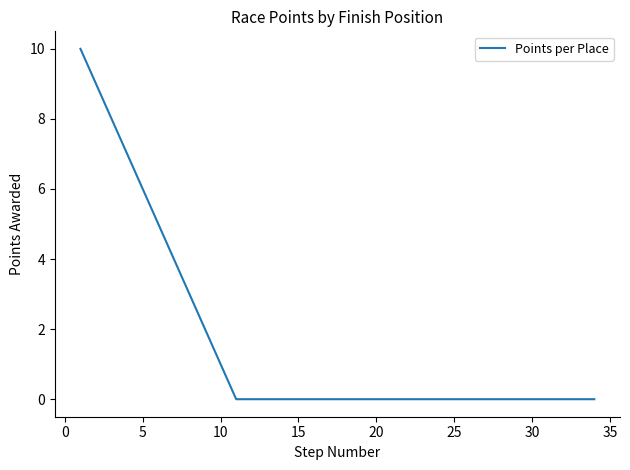

What is the difference between the maximum and minimum values?

10